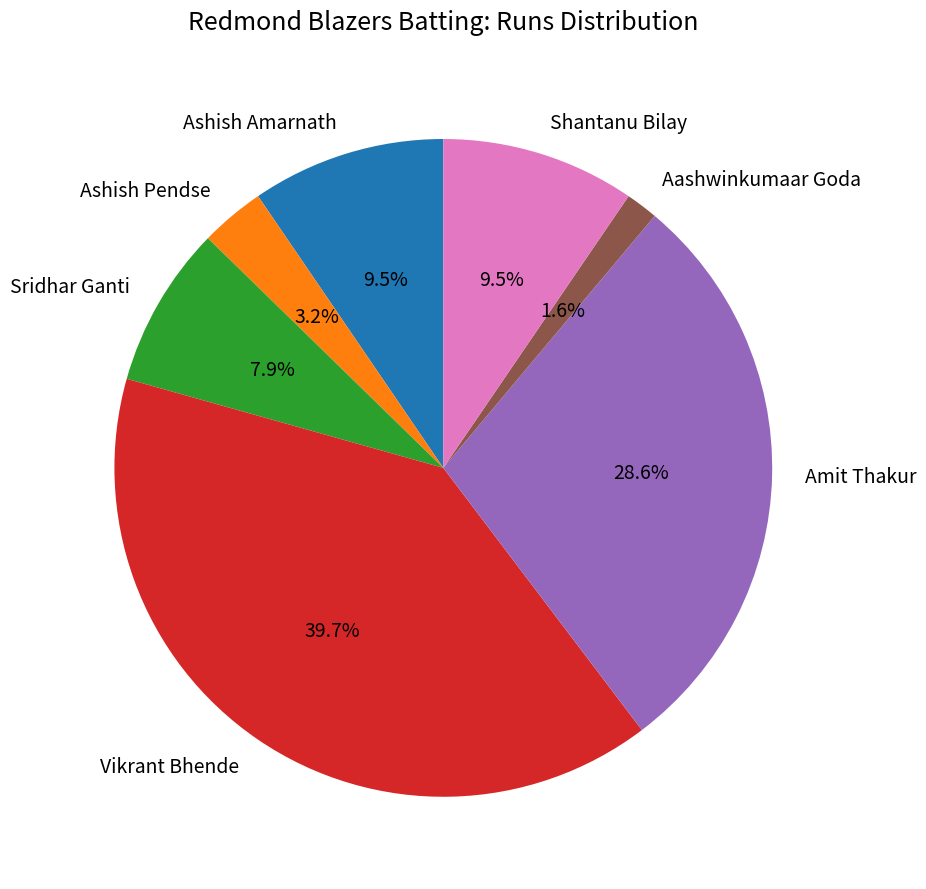

To the nearest percent, what is the average slice percentage?

14%